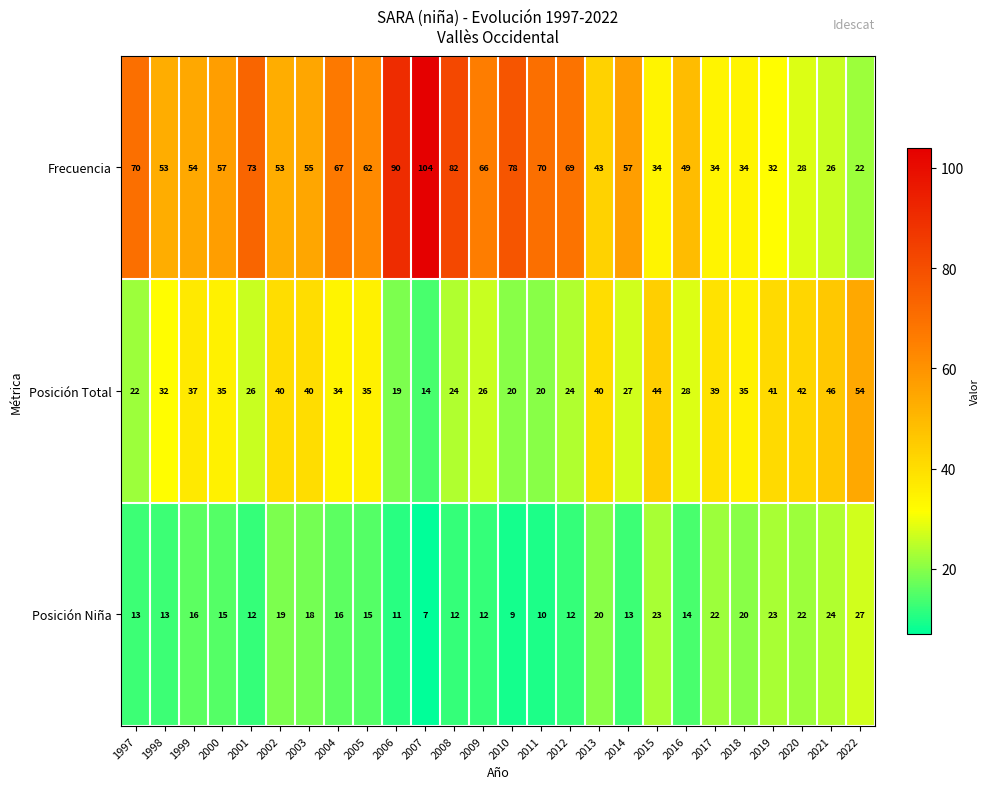

Is the value of Posición Total at 2000 greater than the value of Frecuencia at 2012?

No